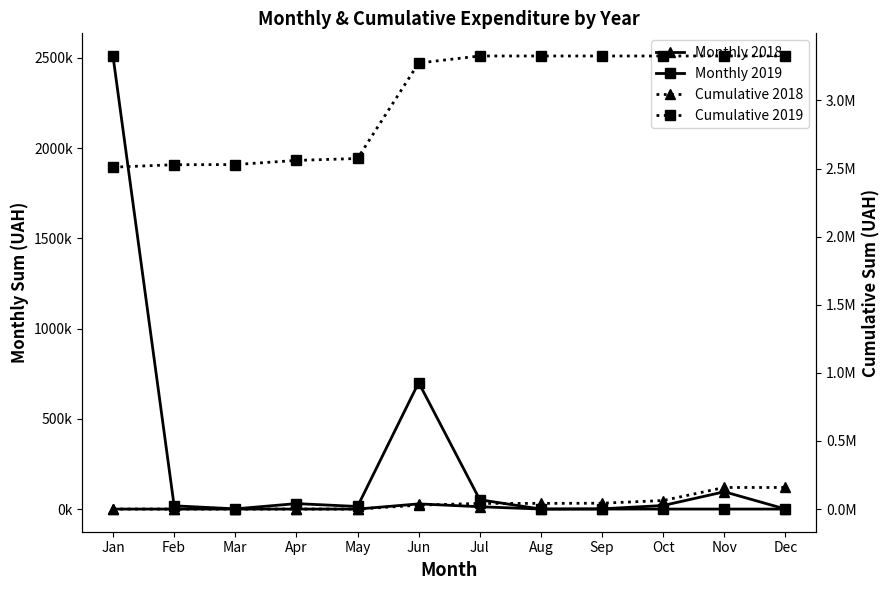

How many lines are shown in the chart?

4